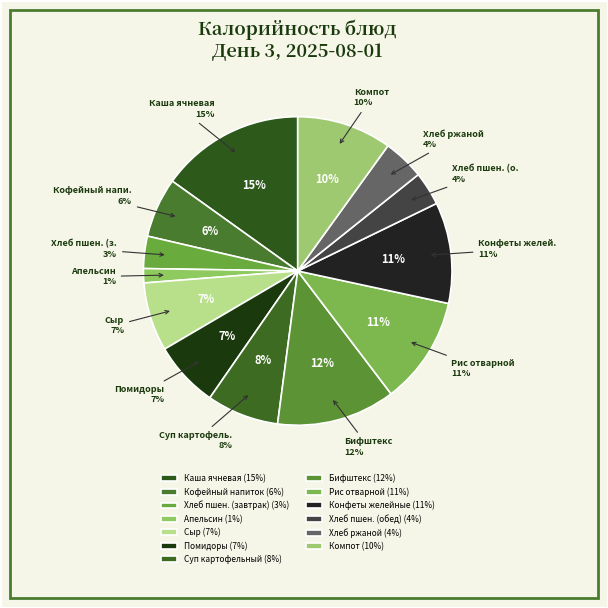

Between хлеб пшеничный (завтрак) and хлеб ржаной, which is larger?

хлеб ржаной